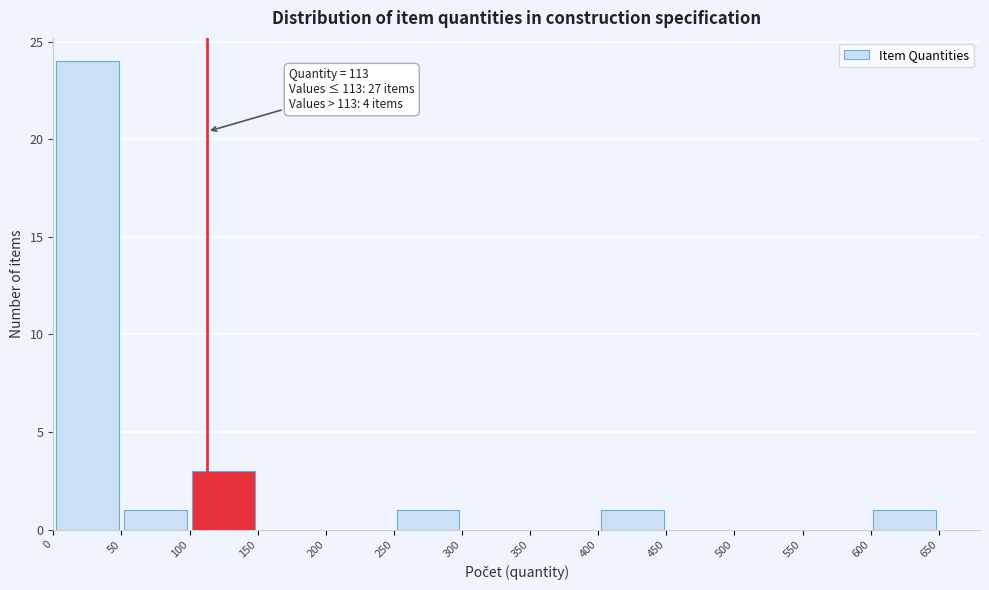

Which range on the x-axis has the tallest bar?

0 to 50